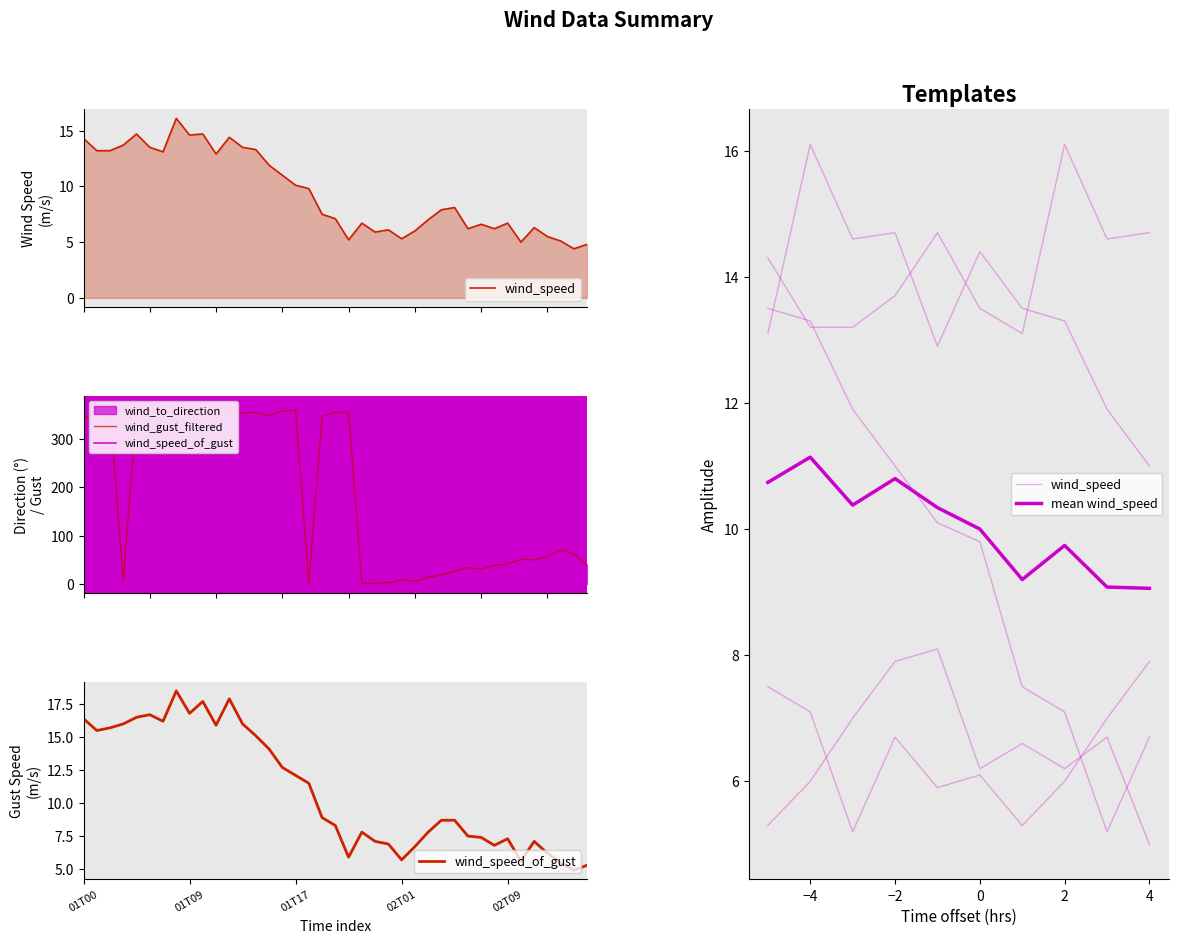

Which series changed the most between 2009-03-01T22 and 2009-03-02T07?

wind_to_direction